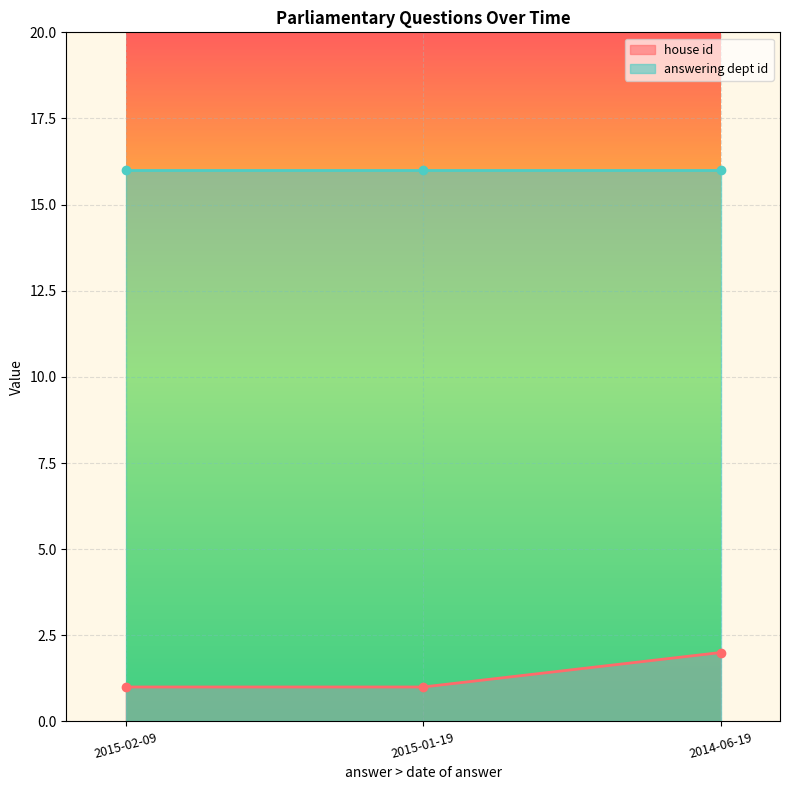

What is the sum of the values at 2014-06-19 and 2015-02-09?

3